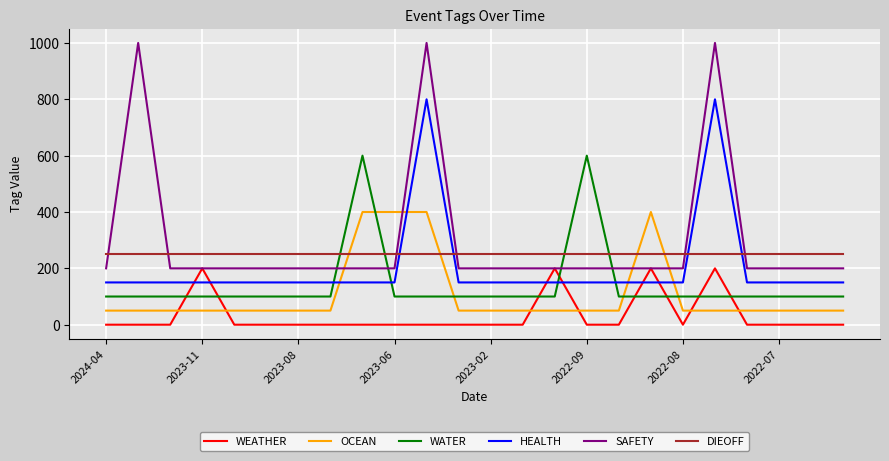

After their last crossing, which series has the higher values: DIEOFF or WATER?

DIEOFF